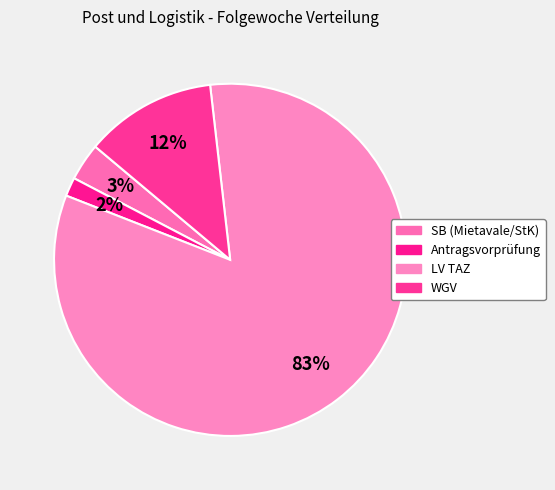

Which has a higher value, Antragsvorprüfung or SB (Mietavale/StK)?

SB (Mietavale/StK)